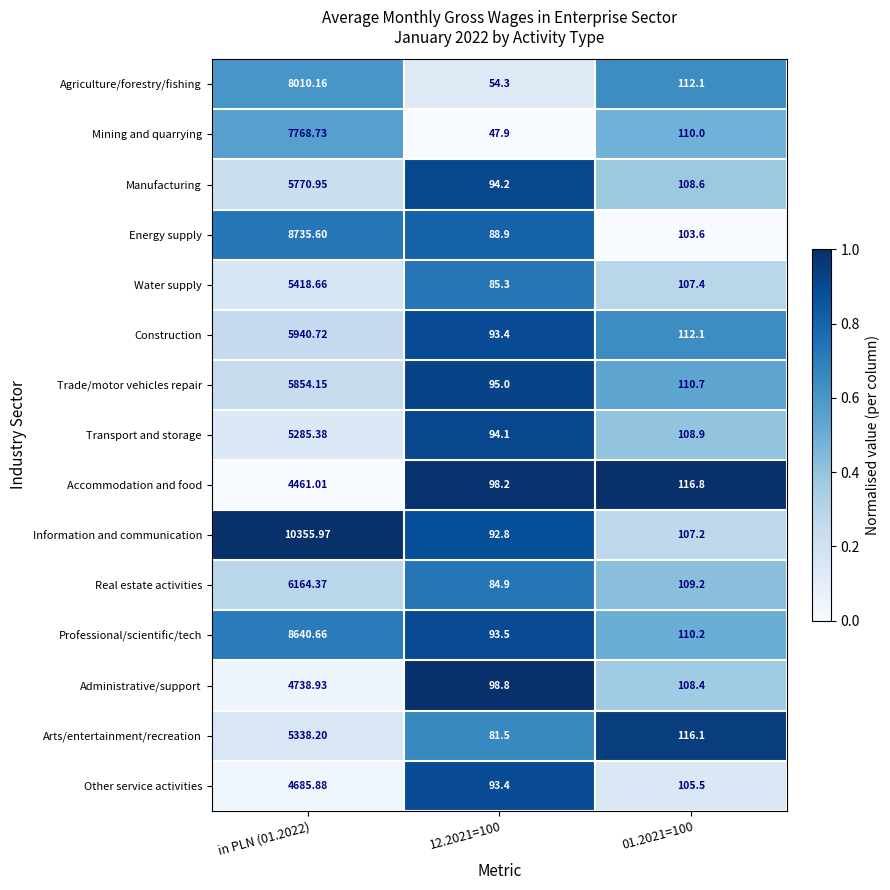

What is the total value across all series at 01.2021=100?

1646.8